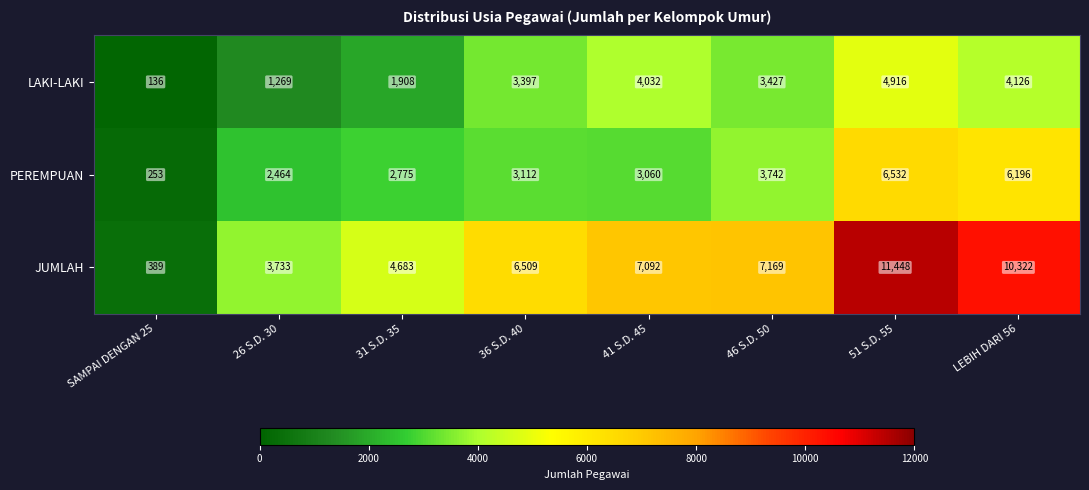

How many distinct data groups are displayed?

3